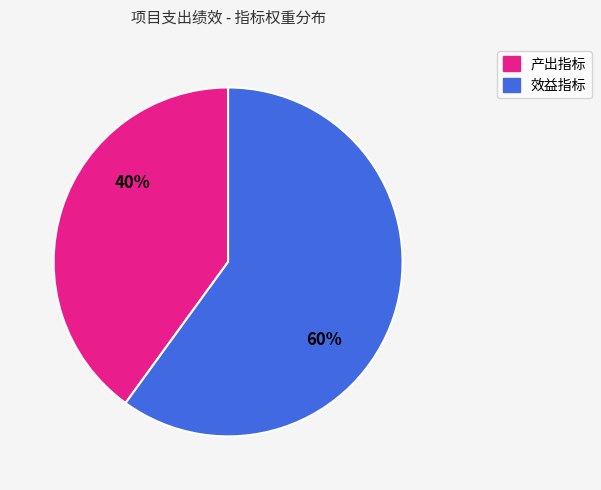

Count the number of slices in the pie.

2